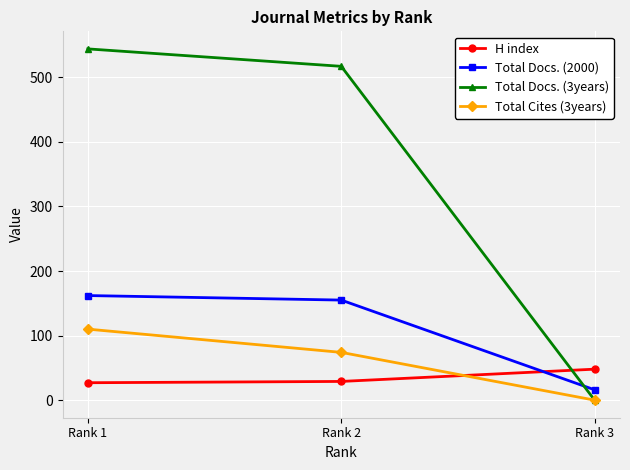

Is the value of Total Cites (3years) at Rank 3 greater than the value of Total Docs. (2000) at Rank 3?

No